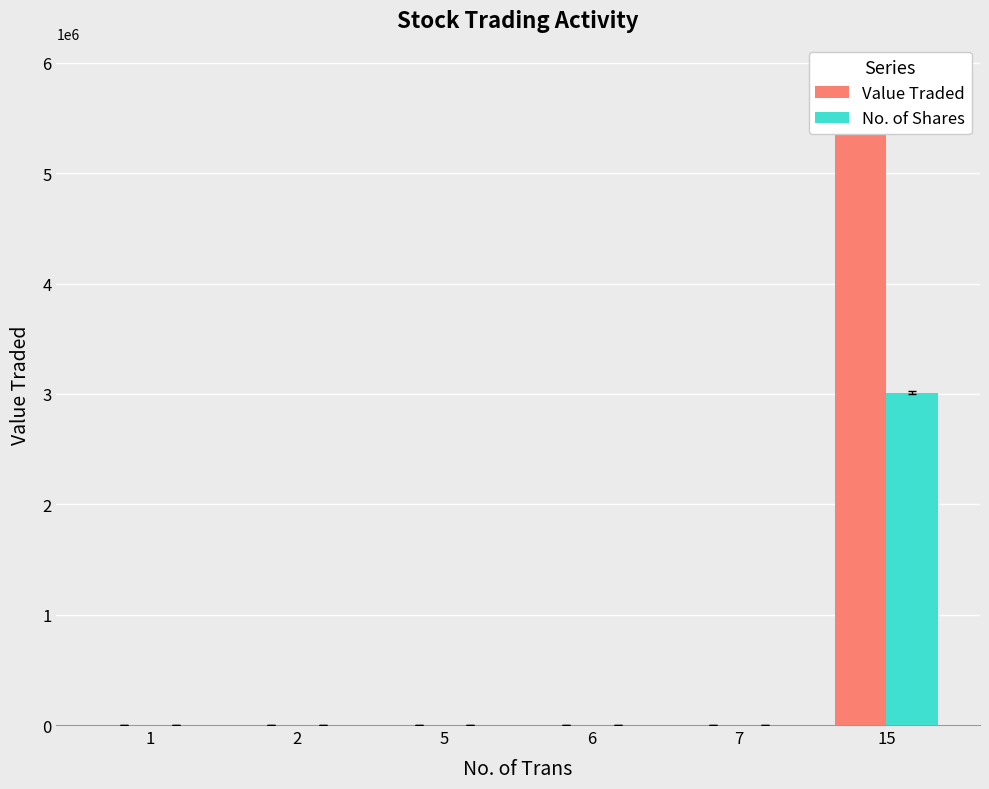

What is the sum of the No. of Shares values at 6 and 2?

1184